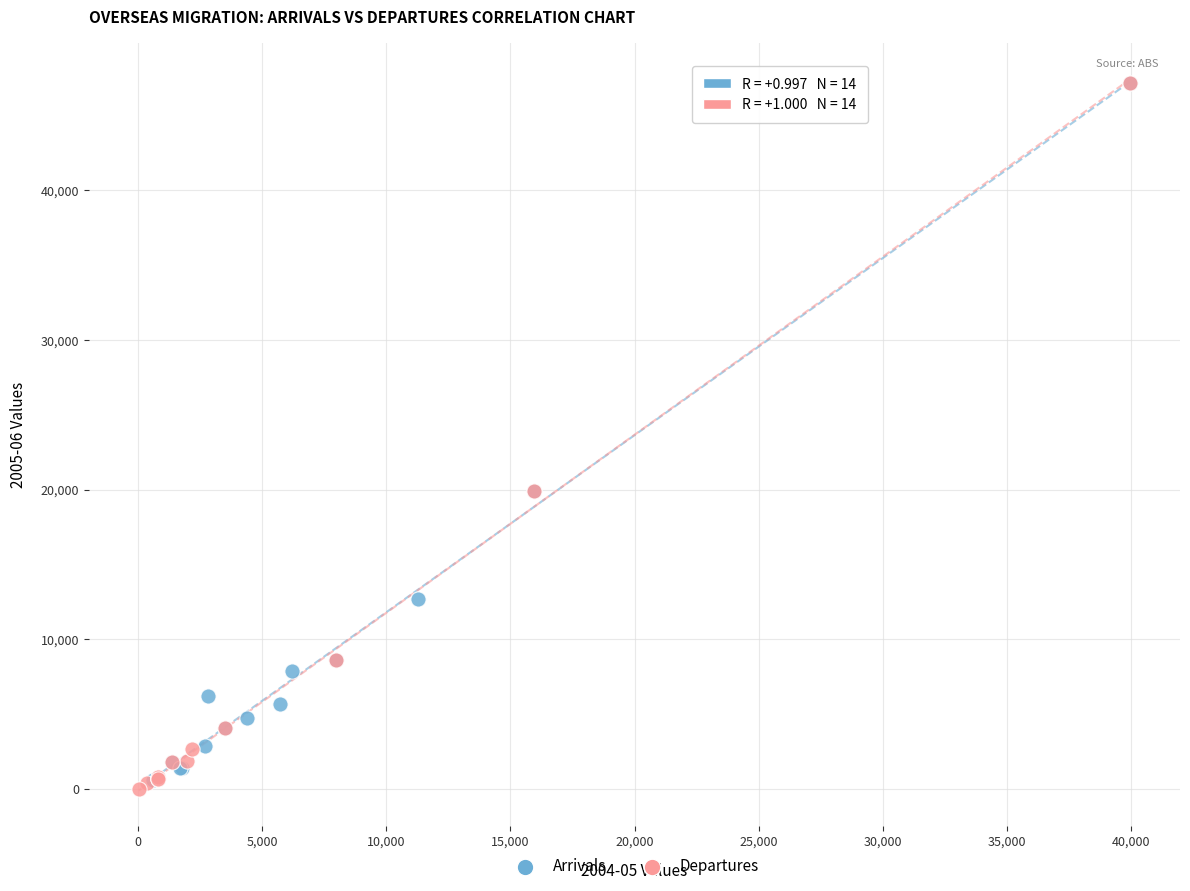

Which series has the largest Y range (max minus min)?

Departures